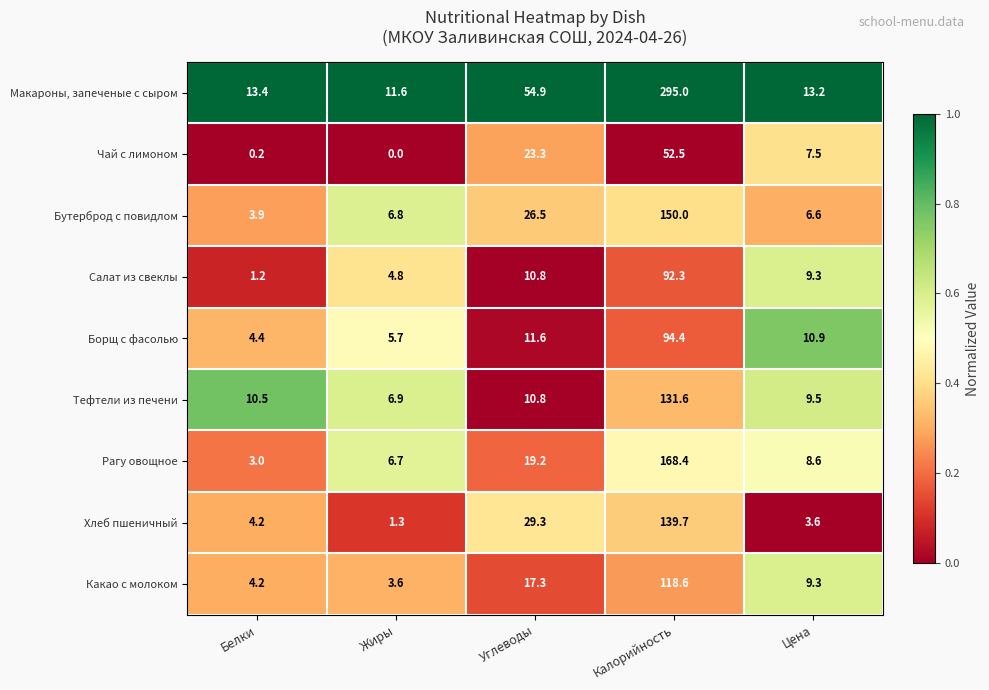

How many series are shown in this chart?

9